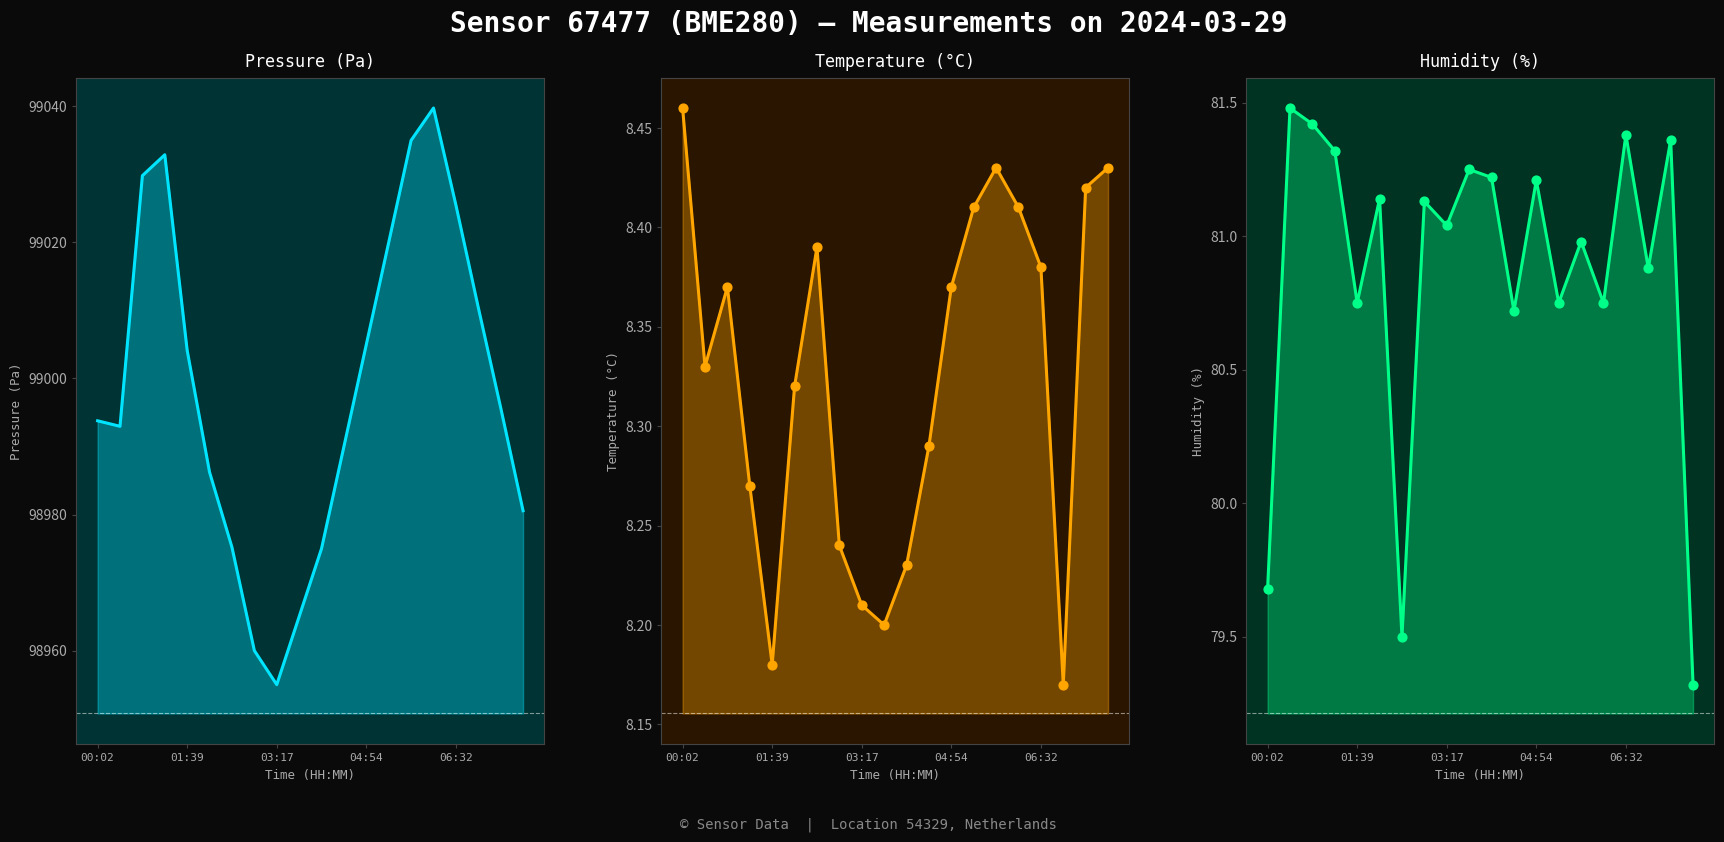

What are all the series names shown in the legend?

Pressure (Pa), Temperature (°C), Humidity (%)